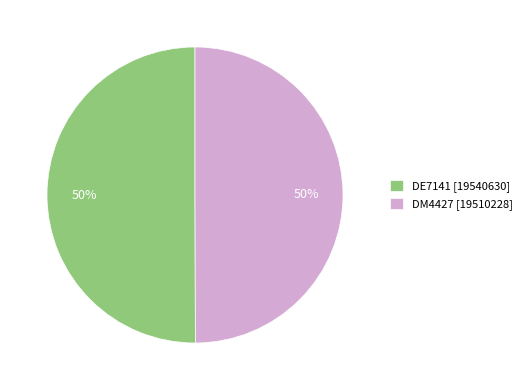

What is the ratio of the value at DE7141 [19540630] to the value at DM4427 [19510228]?

1.0